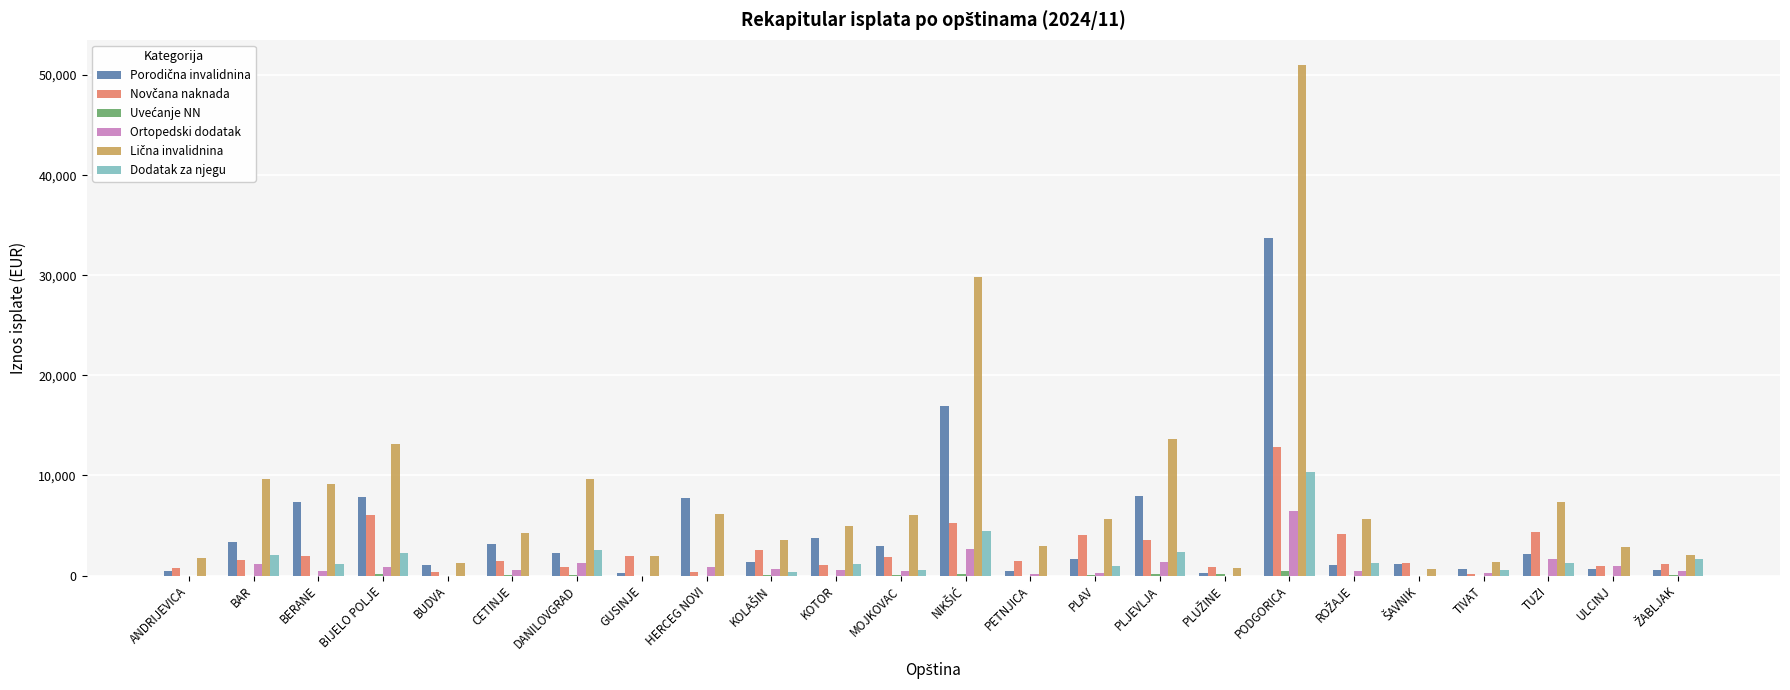

At which category is the sum across all series the highest?

PODGORICA